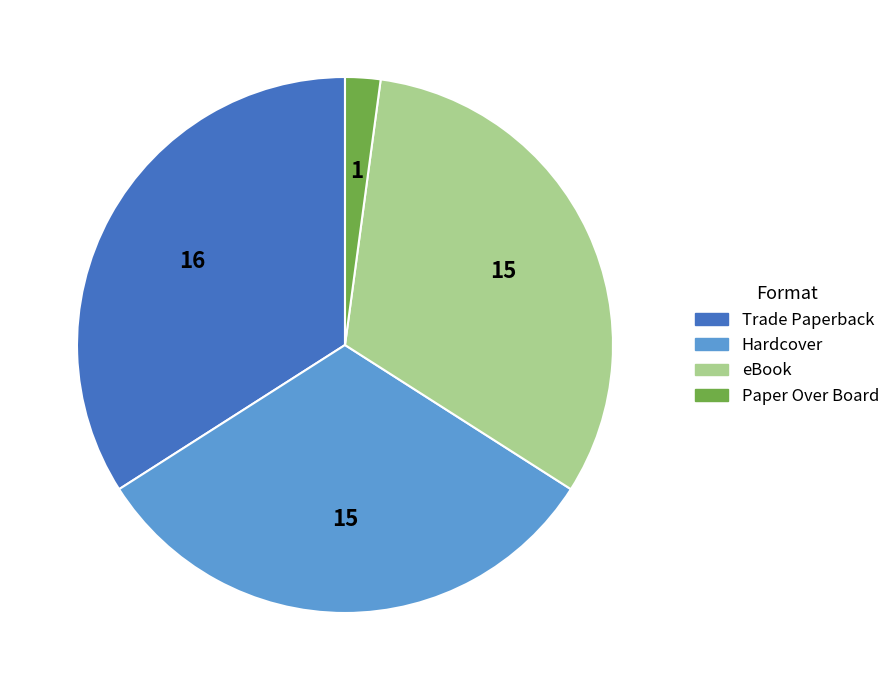

How many segments does this pie chart have?

4